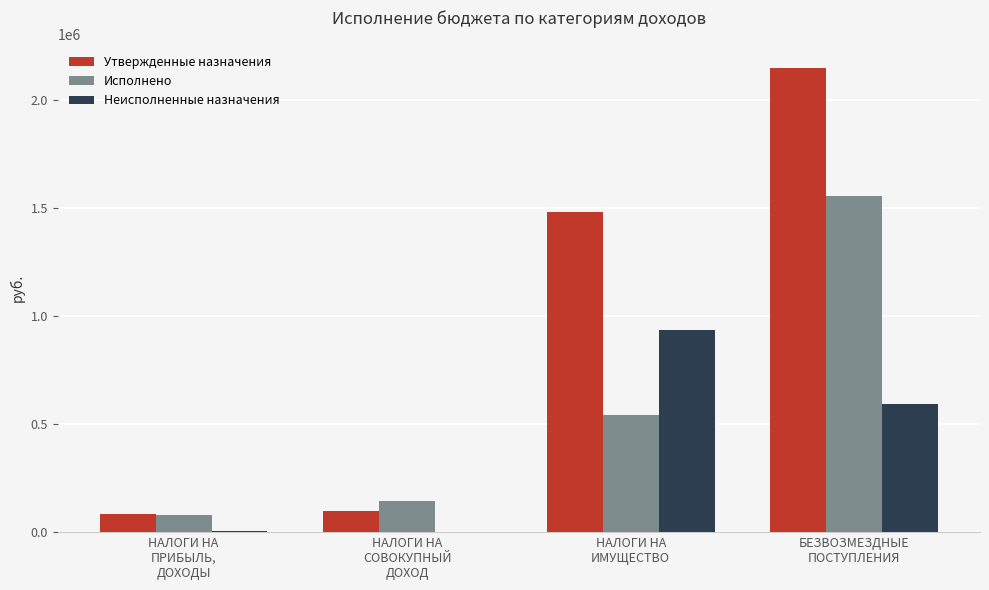

Which category has the highest value in the Неисполненные назначения series?

НАЛОГИ НА
ИМУЩЕСТВО